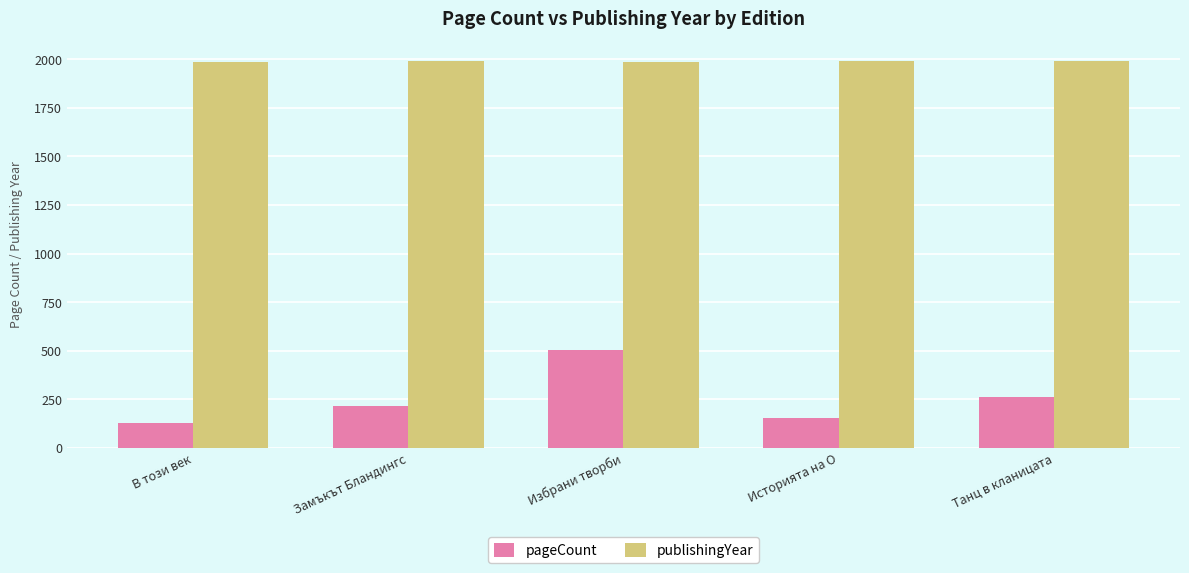

What position from the left is Избрани творби?

3